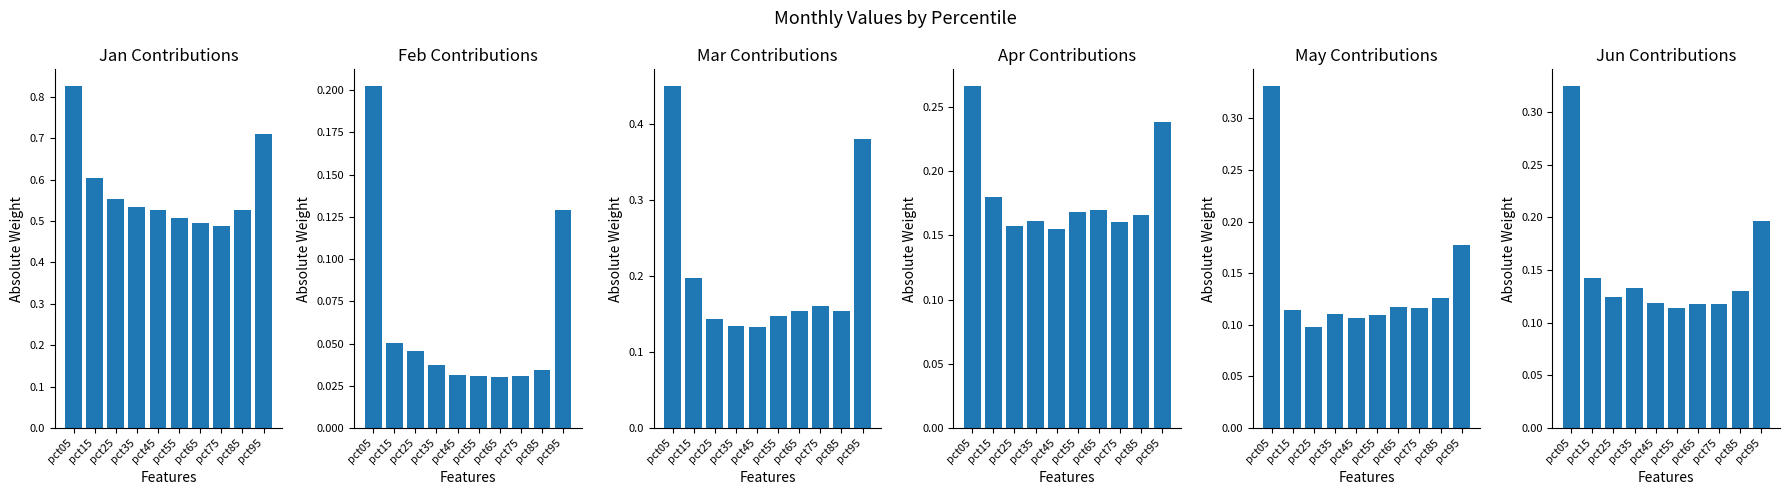

What is the total value across all series at pct65?

1.1